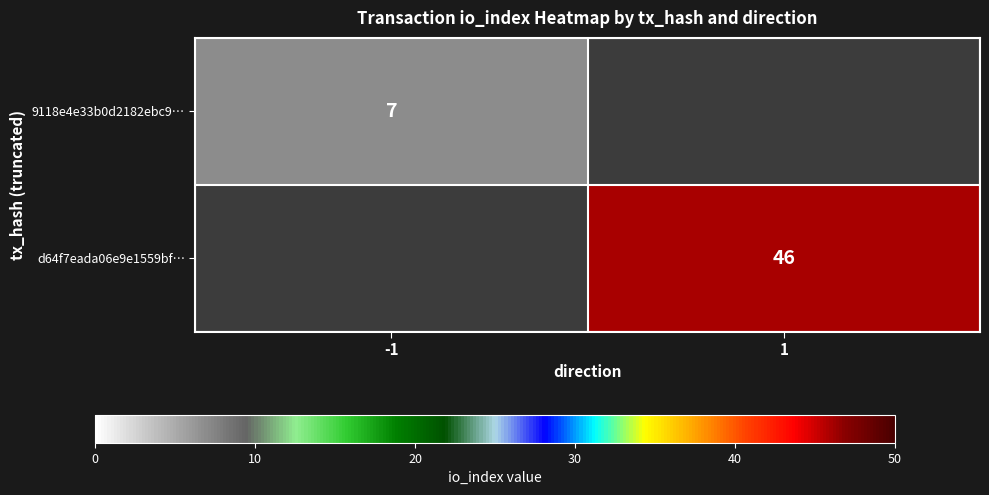

Is the value of 9118e4e33b0d2182ebc9… at -1 greater than the value of d64f7eada06e9e1559bf… at 1?

No